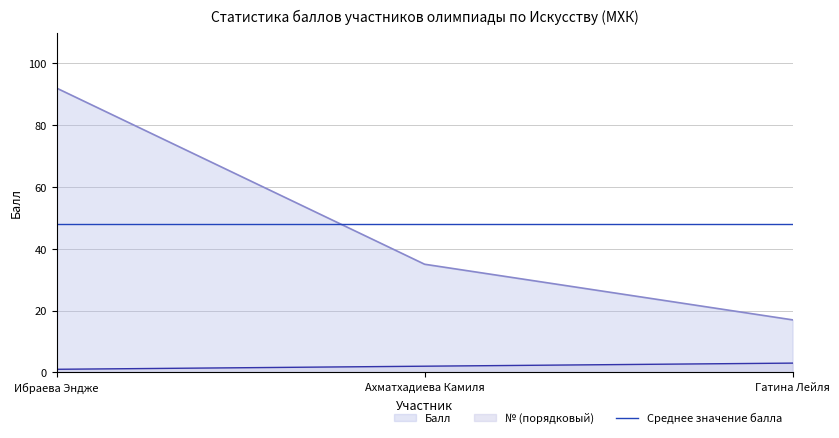

Reading right to left, transcribe all the data shown in this chart.

№: 3	2	1
Балл: 17	35	92